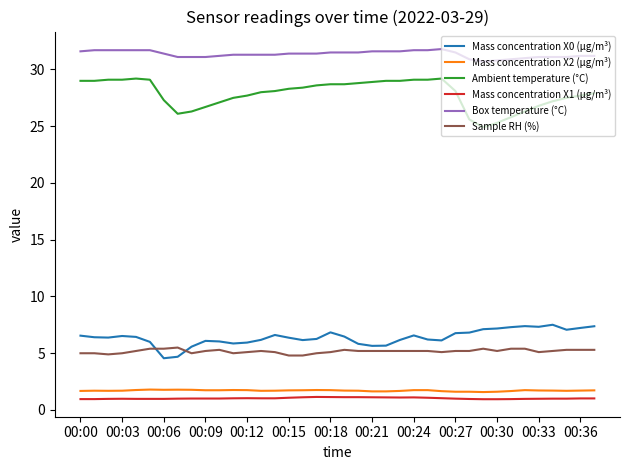

Which series has the largest total across all categories?

Box temperature (°C)